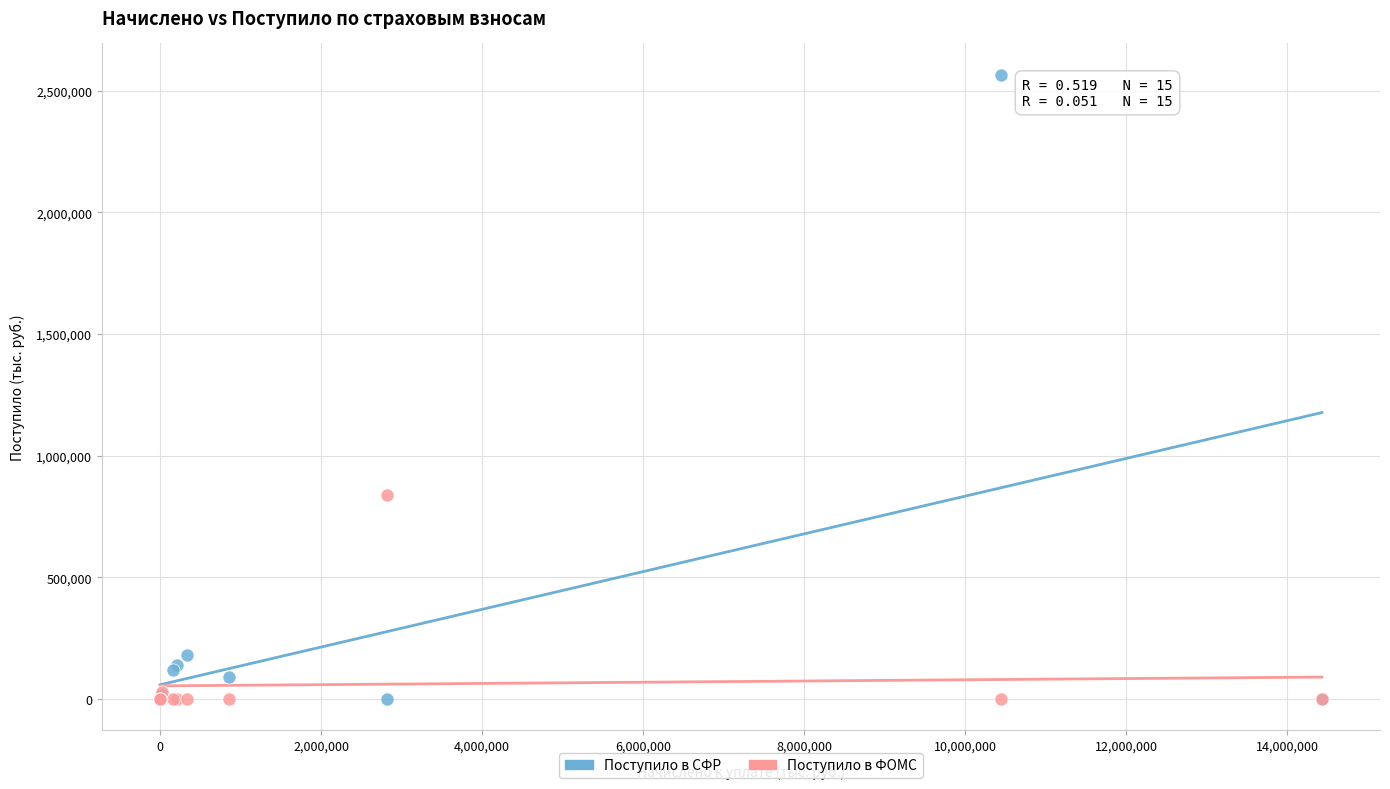

In the Поступило в СФР series, what Y value is closest to 1283285?

181101